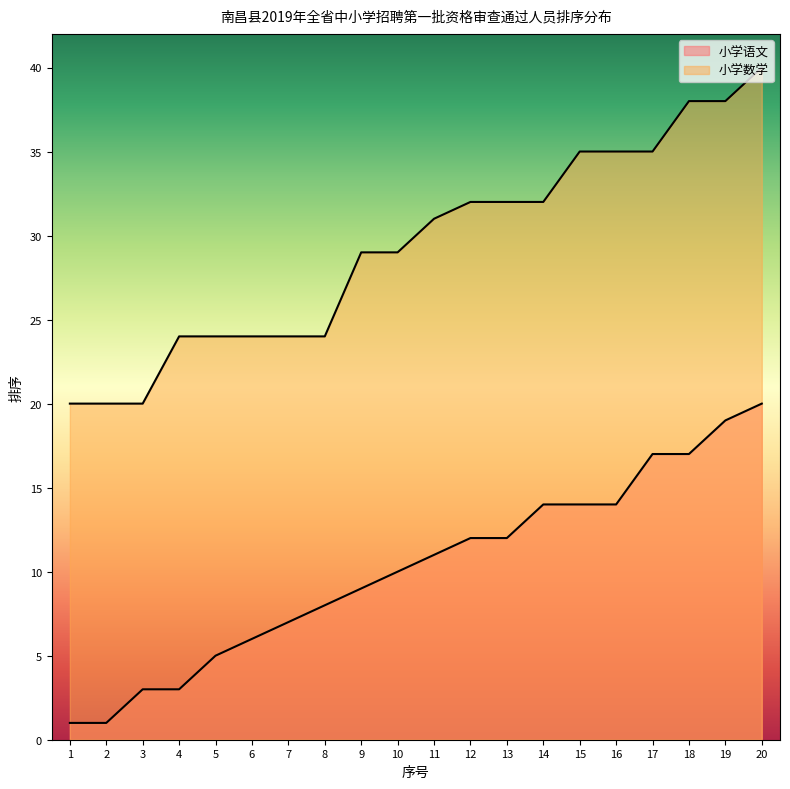

True or false: 小学语文 has more than 0 interior local peaks.

False